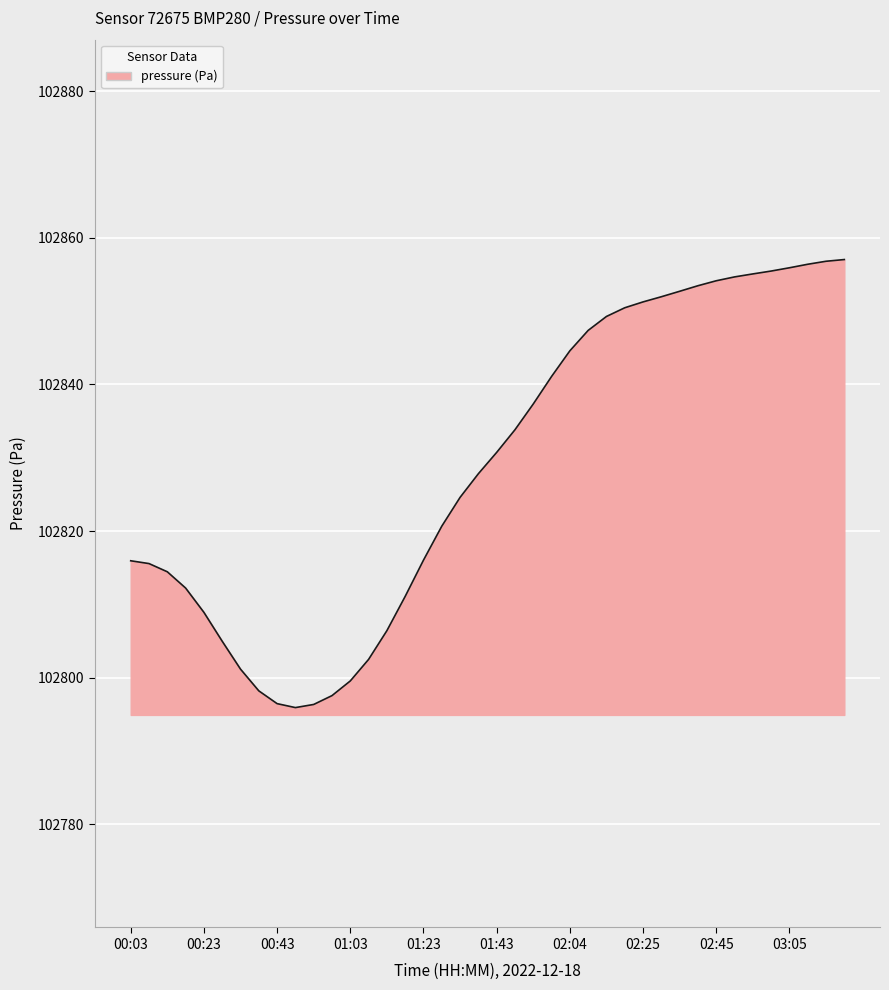

What is the maximum value shown in the chart?

102857.0